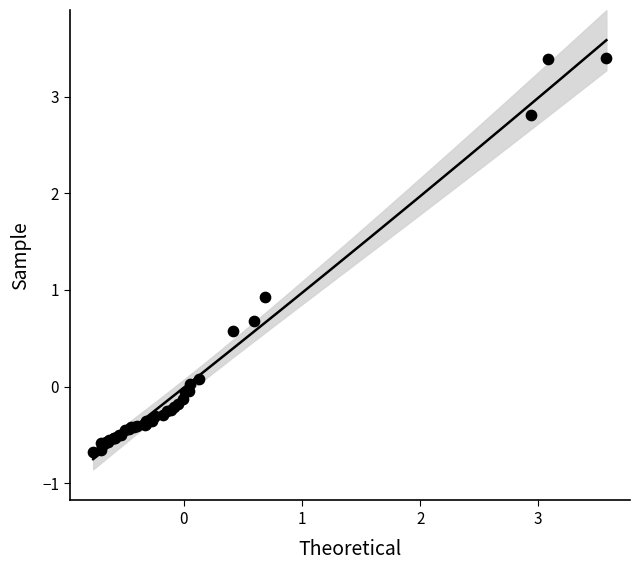

What Y value in the scatter plot is closest to 1?

0.9